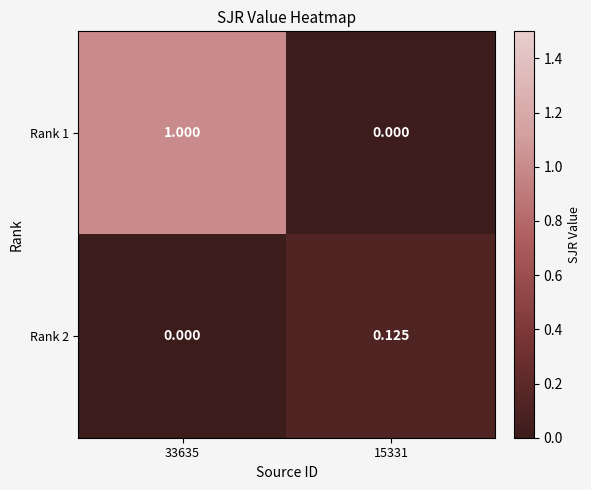

At which category is the sum across all series the highest?

33635